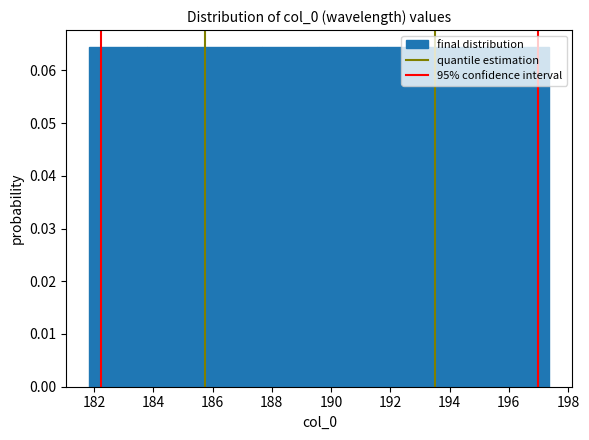

What is the height of the bar covering 191.6 to 193.4 on the x-axis? Neither the bar edges nor the heights are printed on the chart, so give them approximately, as read against the axes.

0.064